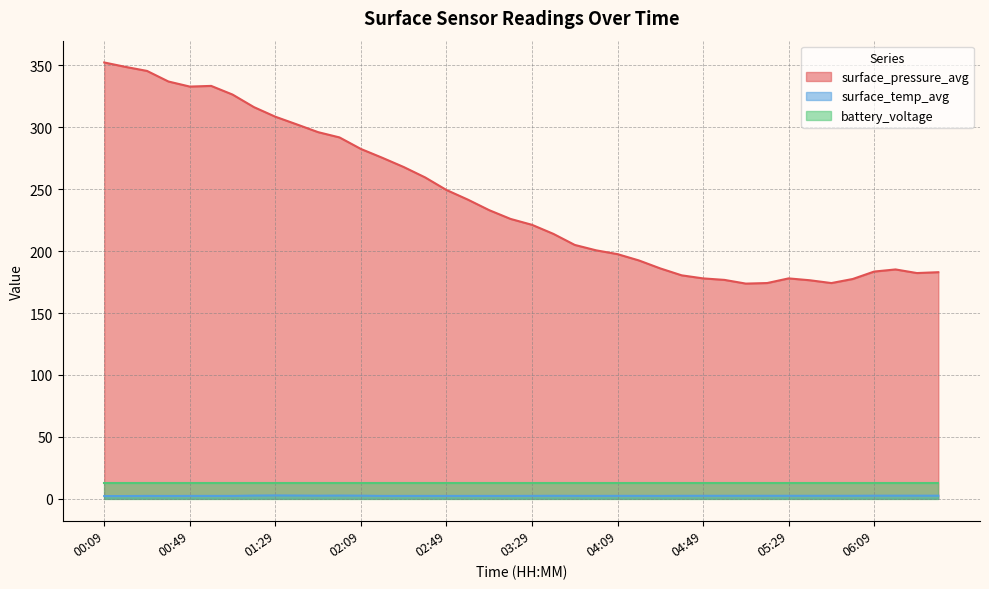

True or false: surface_pressure_avg has more than 2 interior local peaks.

True